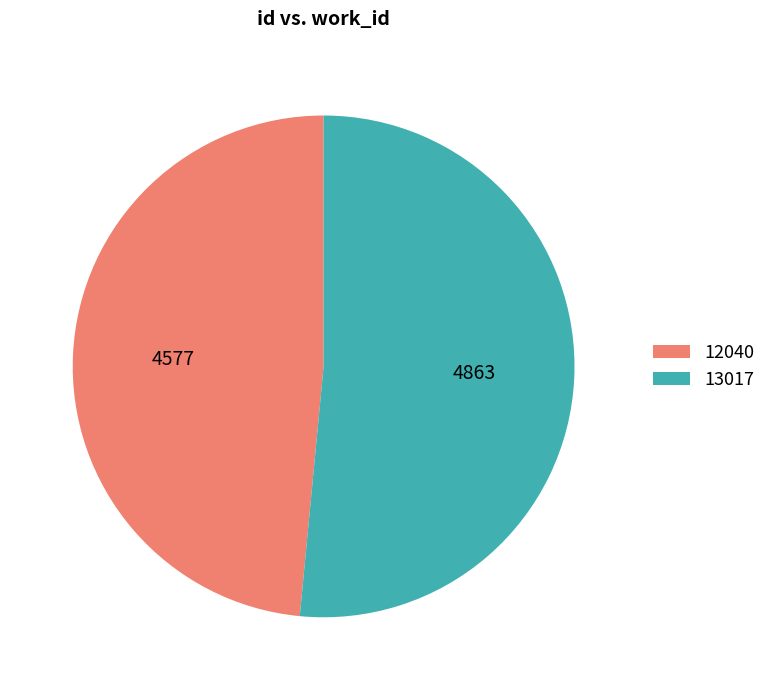

Is there a majority slice in this chart?

Yes